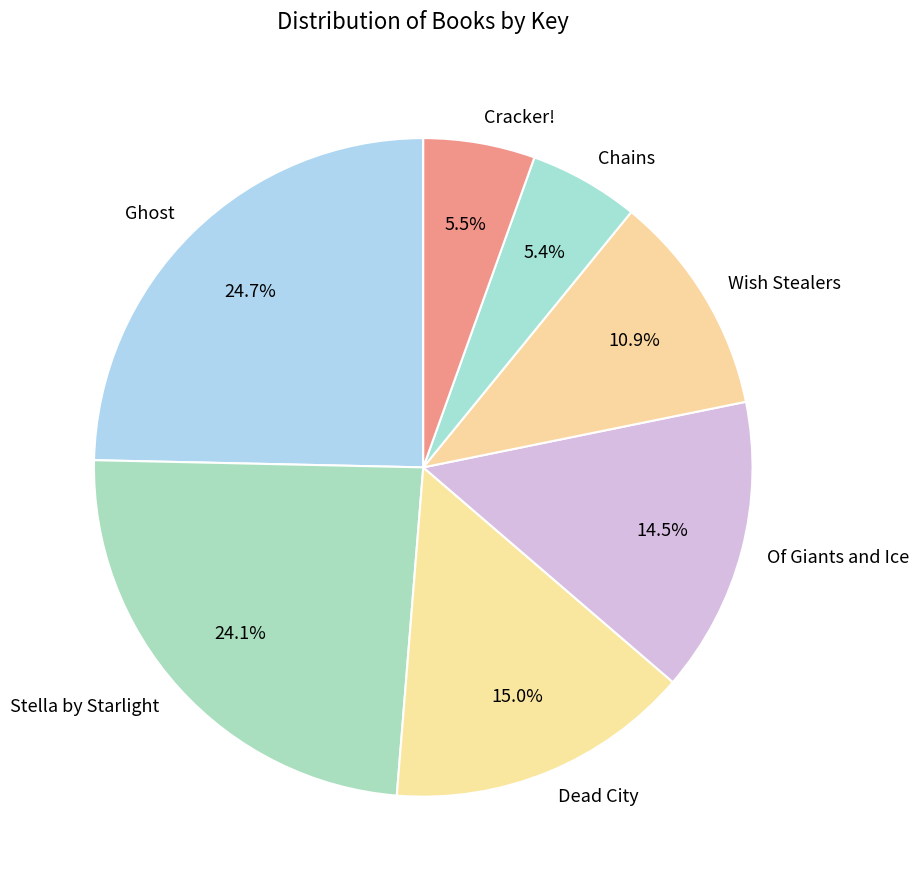

Is it true that Wish Stealers is 16% of the pie?

False